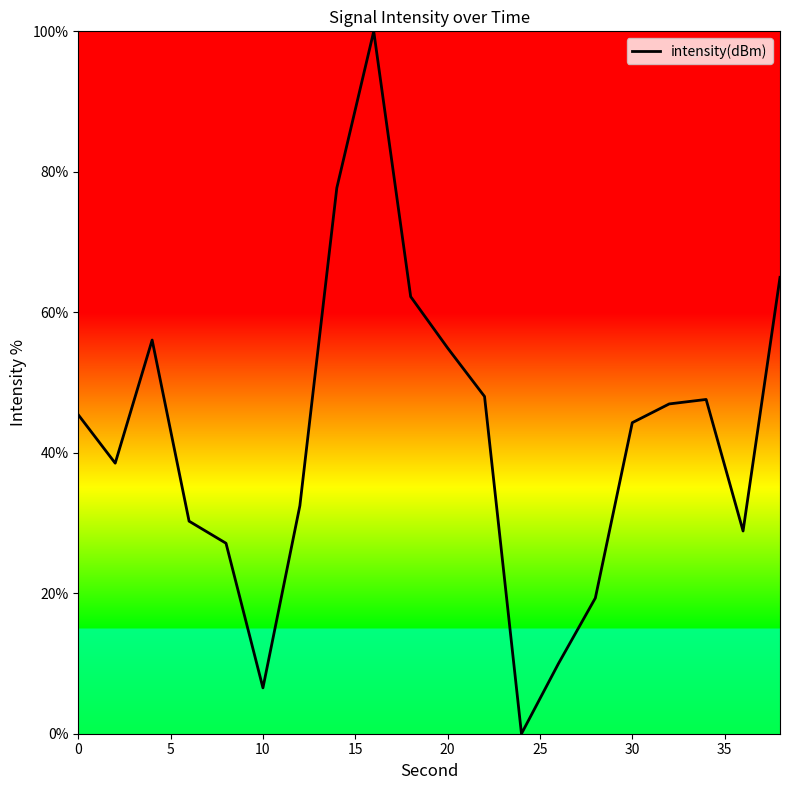

Reading left to right, list all the values displayed in this chart.

45.4	38.5	56.0	30.3	27.1	6.5	32.5	77.7	100.0	62.2	54.9	48.0	0.0	10.0	19.3	44.3	47.0	47.6	28.9	65.0